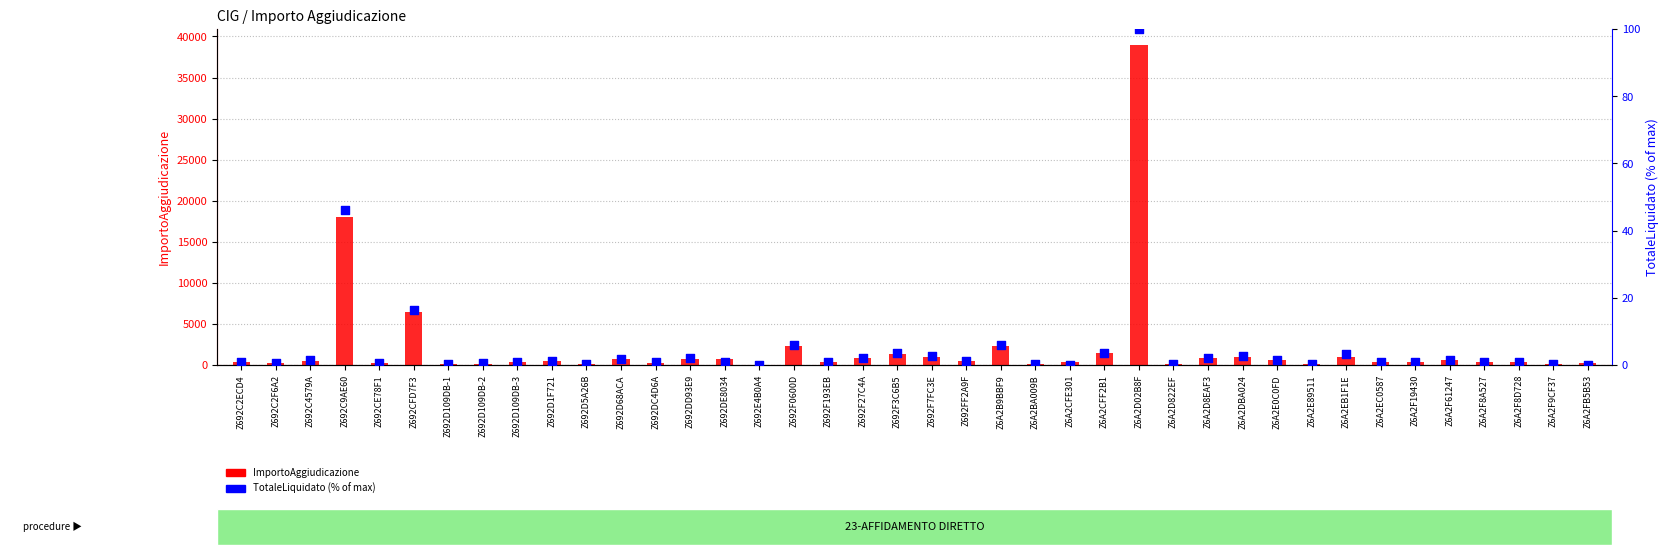

Is the value of ImportoAggiudicazione at Z6A2DBA024 greater than the value of TotaleLiquidato (%) at Z6A2CFE301?

Yes